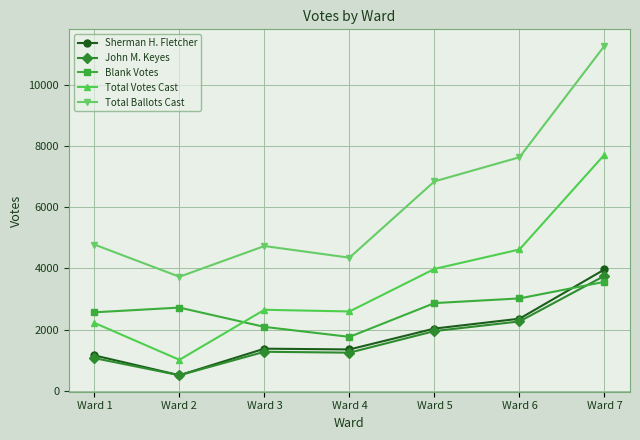

What is the difference between the second highest and minimum values in the Total Votes Cast series?

3612